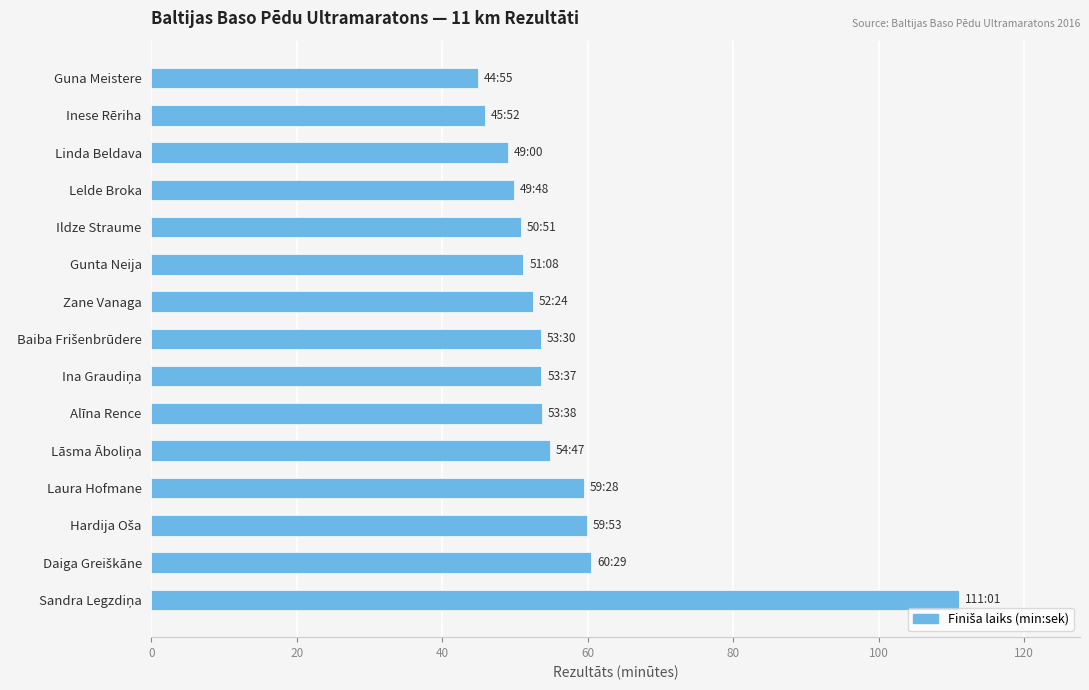

What is the smallest value displayed?

44.9